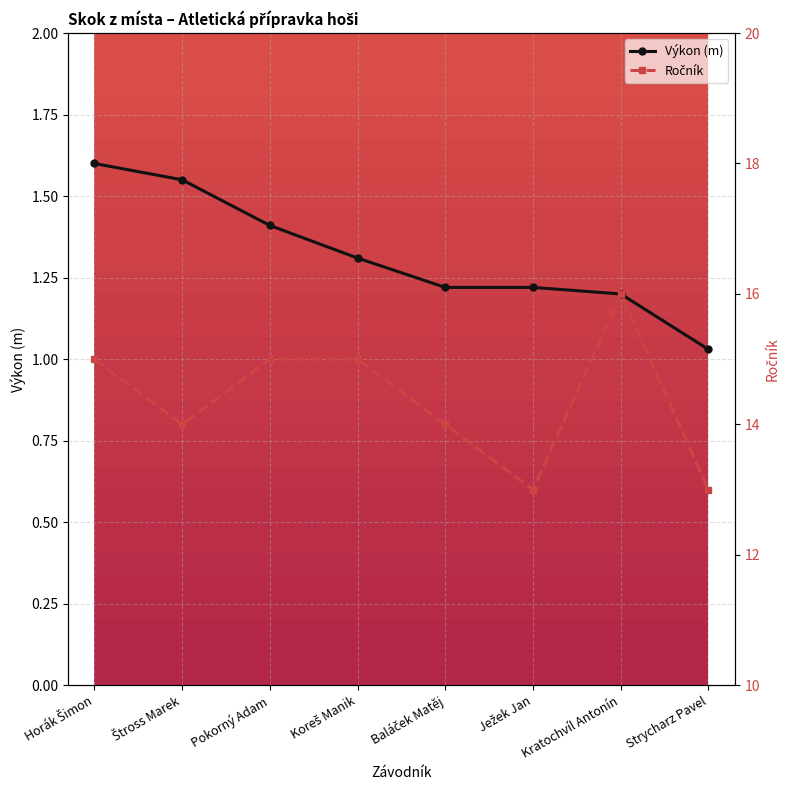

True or false: Ročník has more than 0 interior local peaks.

True